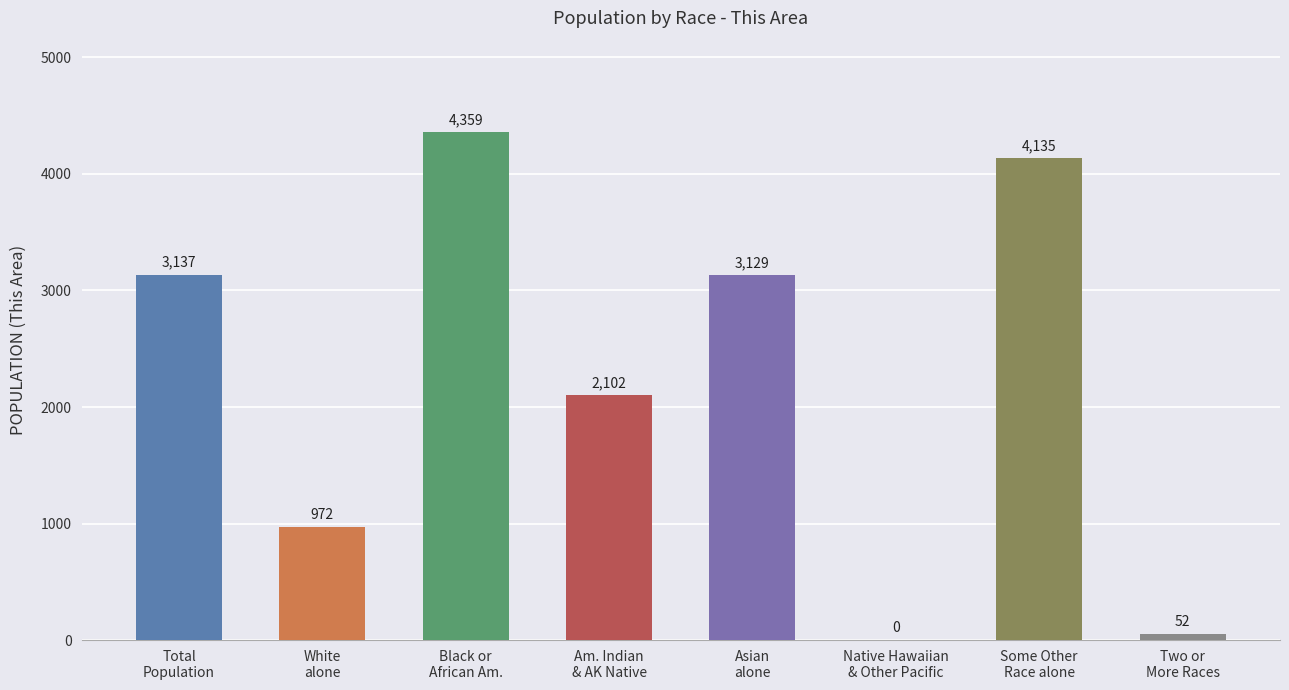

What is the greatest value displayed?

4359